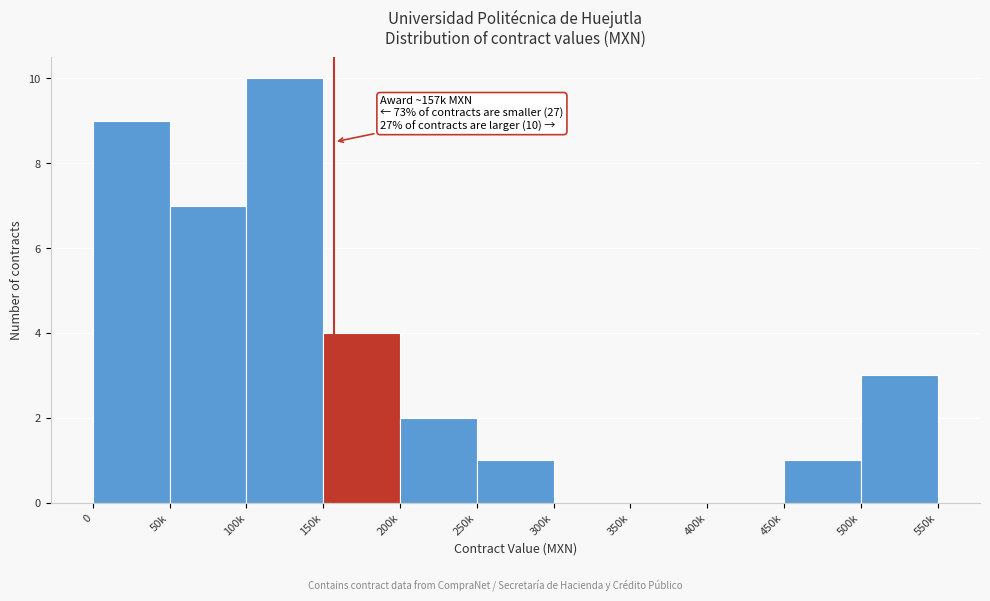

Reading left to right, what are all the values shown in this chart?

0=9	50k=7	100k=10	150k=4	200k=2	250k=1	300k=0	350k=0	400k=0	450k=1	500k=3